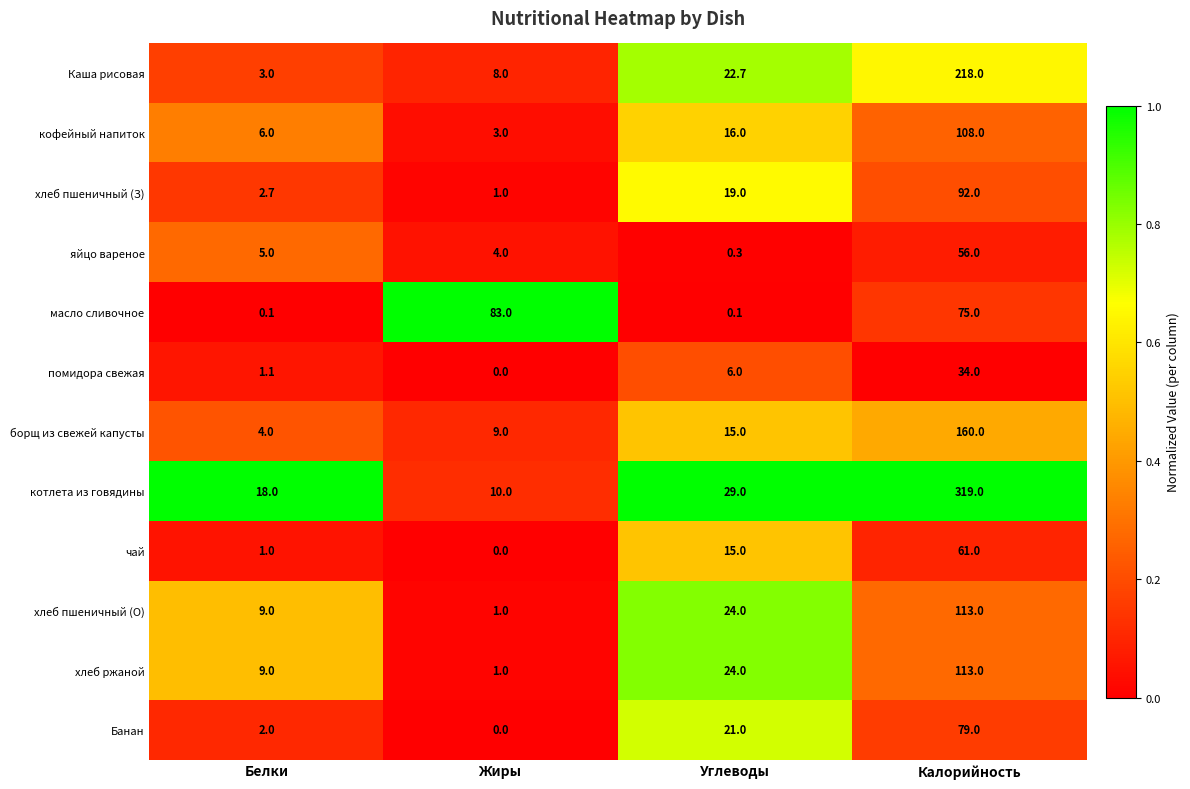

What is the difference between the second highest and second lowest values in the Банан series?

19.0